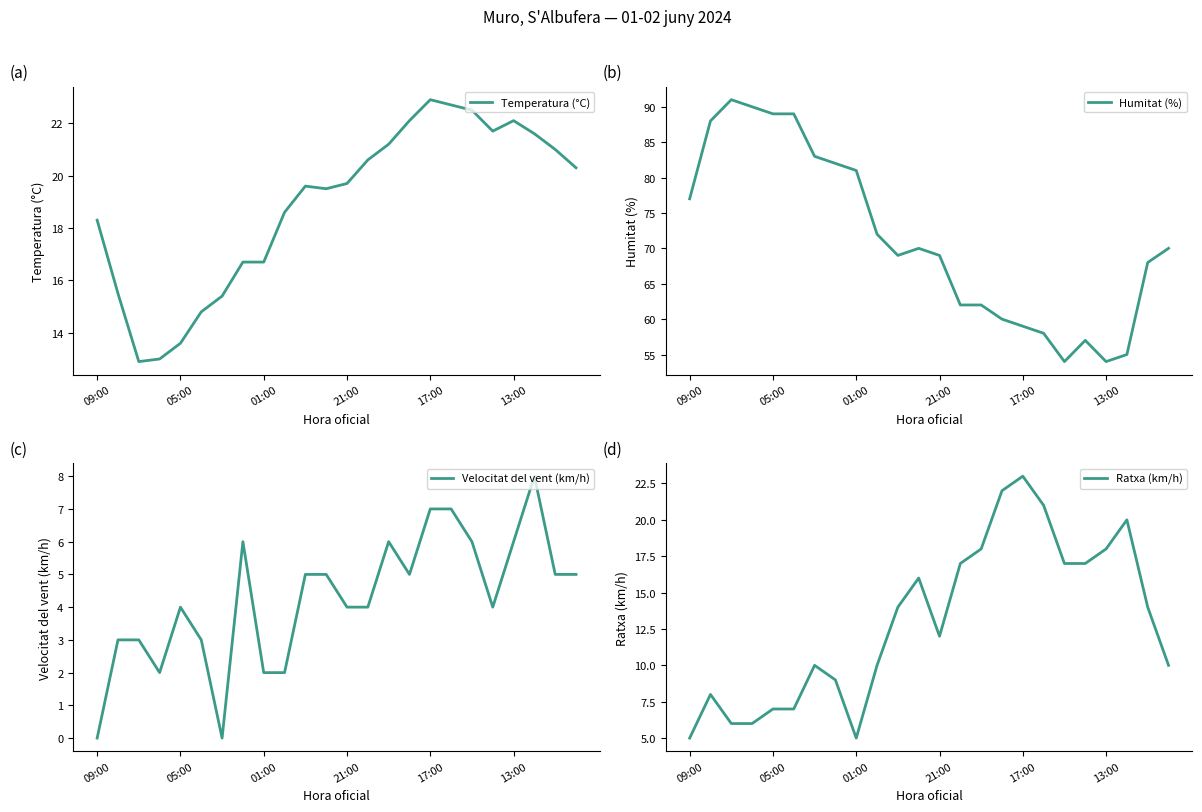

Is this an area chart (filled region under the line)?

No